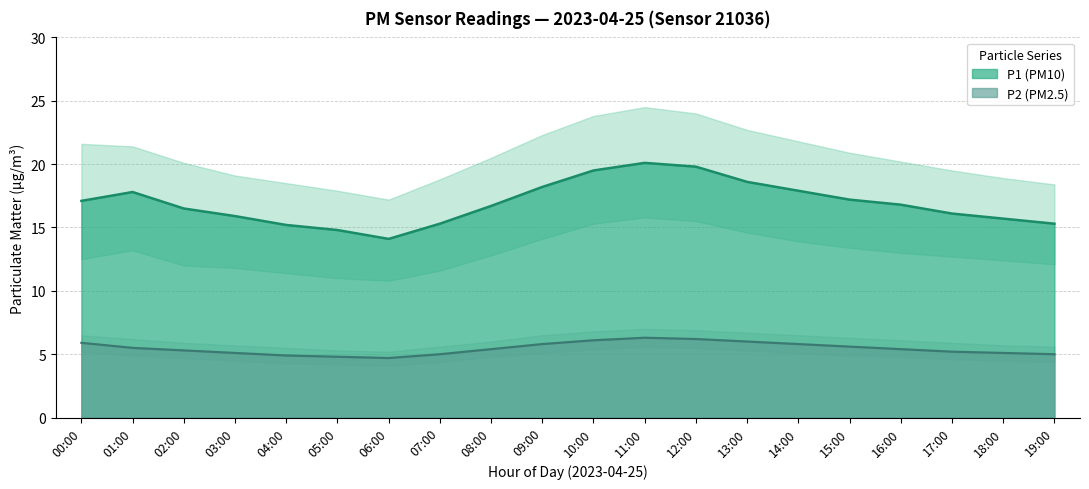

What is the difference between the maximum and second lowest values in the P1 series?

5.3